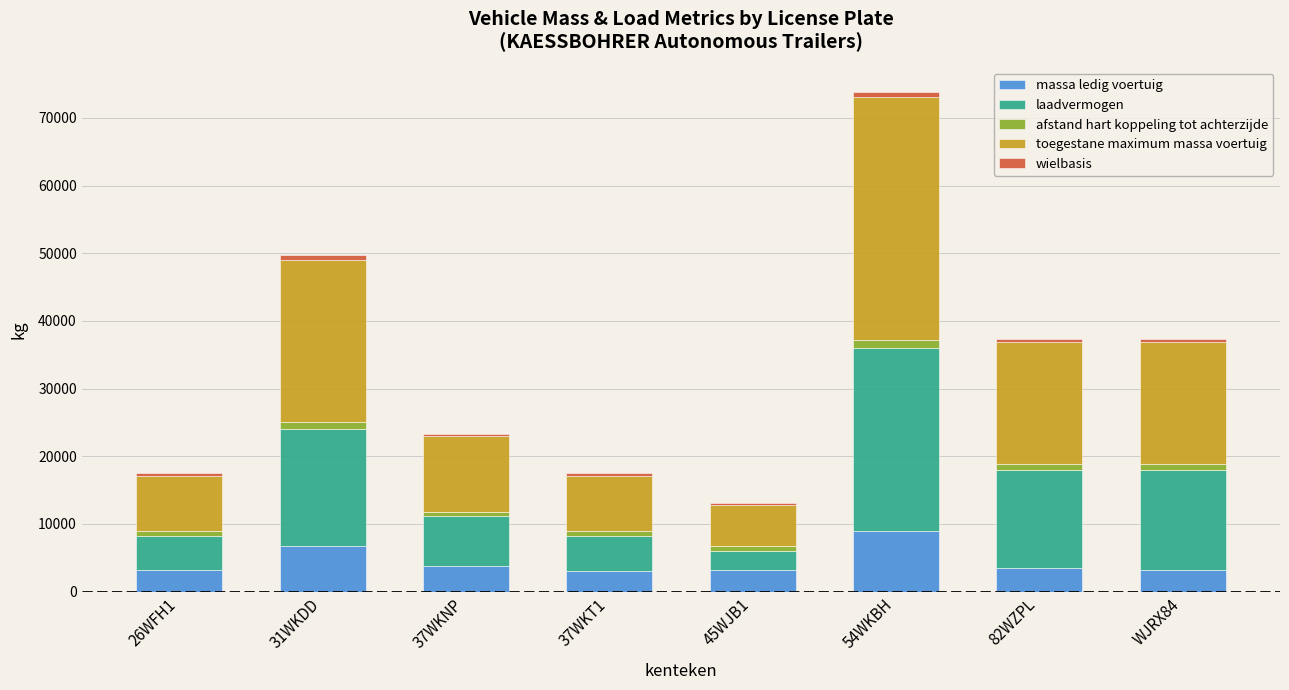

What is the average value of the massa ledig voertuig series?

4466